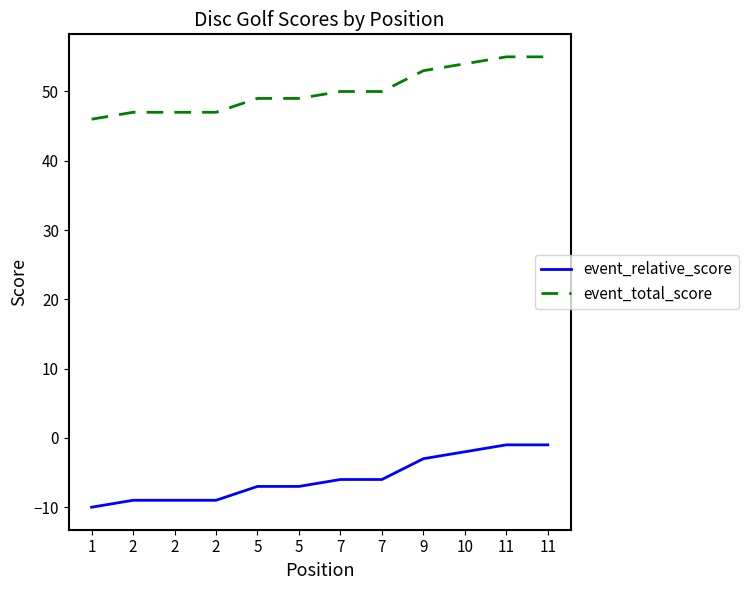

What are all the series names shown in the legend?

event_relative_score, event_total_score